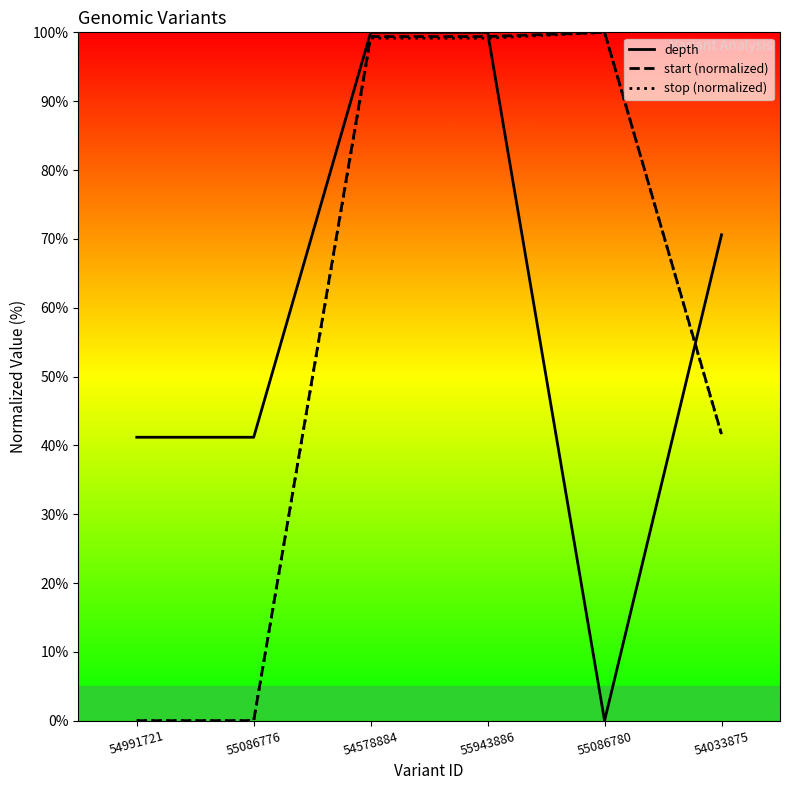

Count the number of categories in the chart.

6